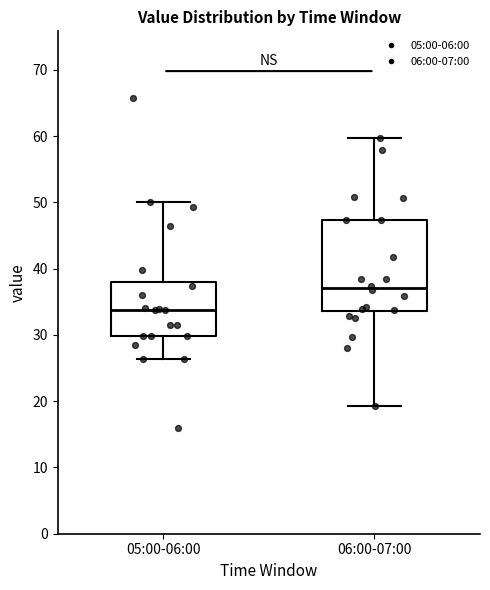

Where does the median line of the box for 05:00-06:00 sit on the y-axis? The values are not printed on the chart, so give them approximately, as read against the axis.

34